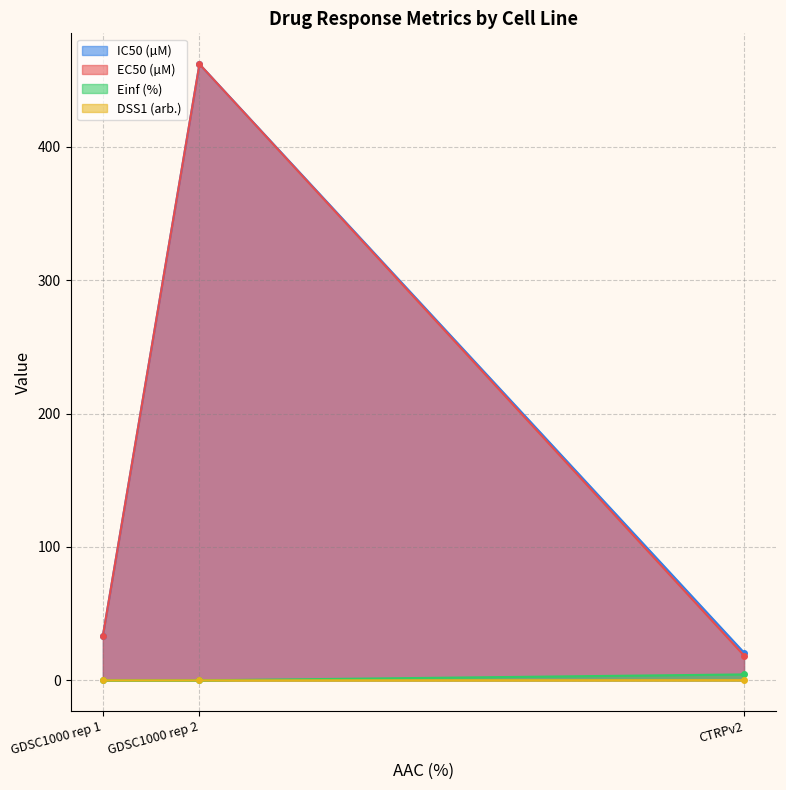

Is it true that DSS1 (arb.) equals 0.1 at GDSC1000 rep 1?

False